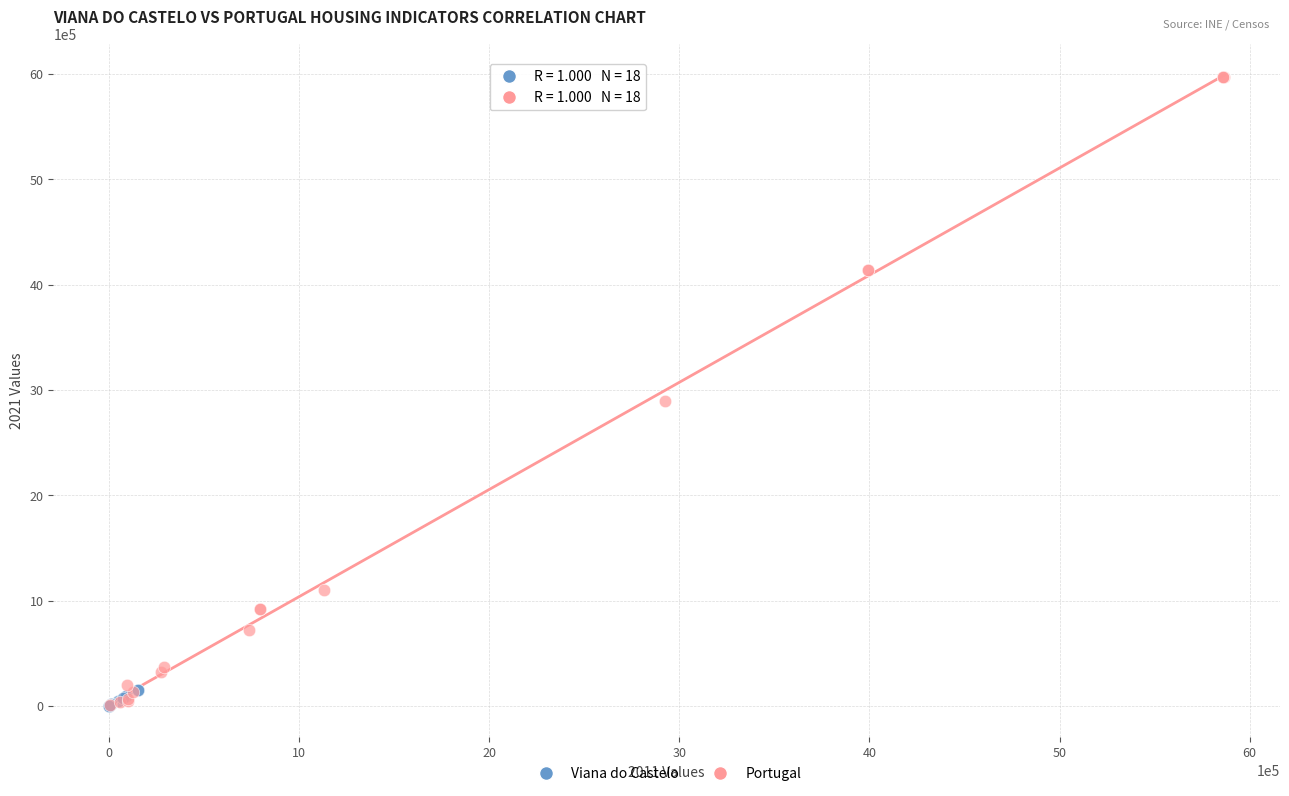

Which series has the largest Y range (max minus min)?

Portugal